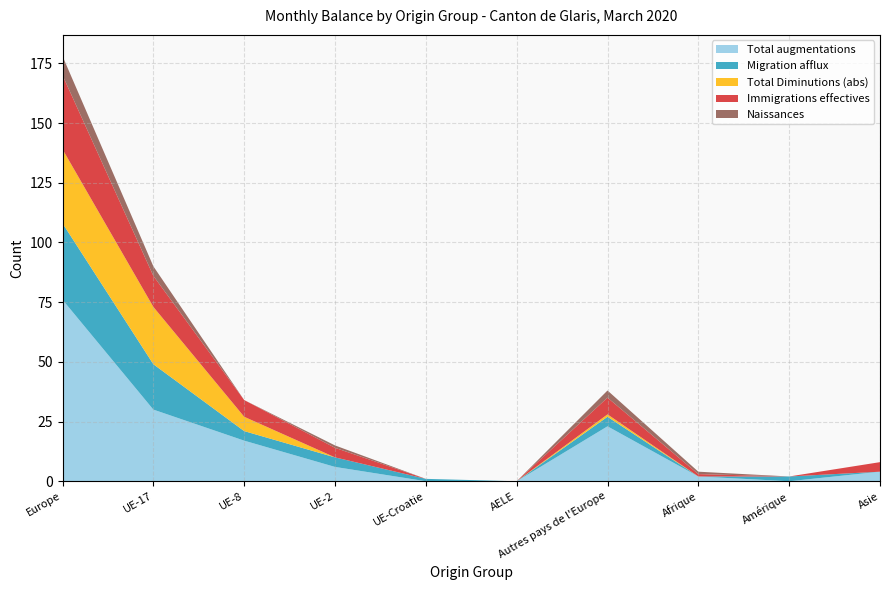

At which label does Total augmentations reach its peak?

Europe